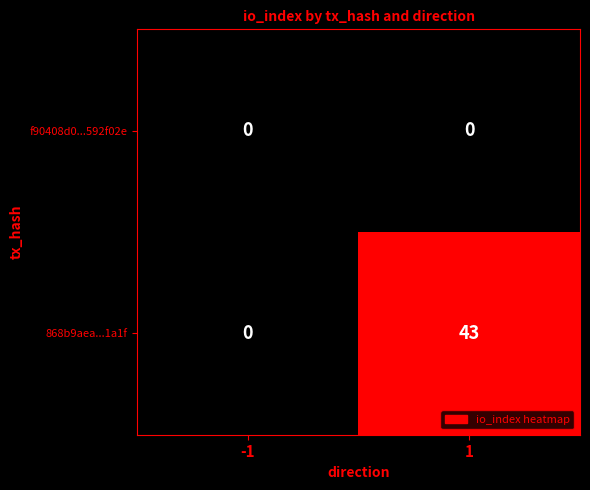

Reading left to right, what are all the values shown in this chart?

f90408d0...592f02e: -1=0	1=0
868b9aea...1a1f: -1=0	1=43